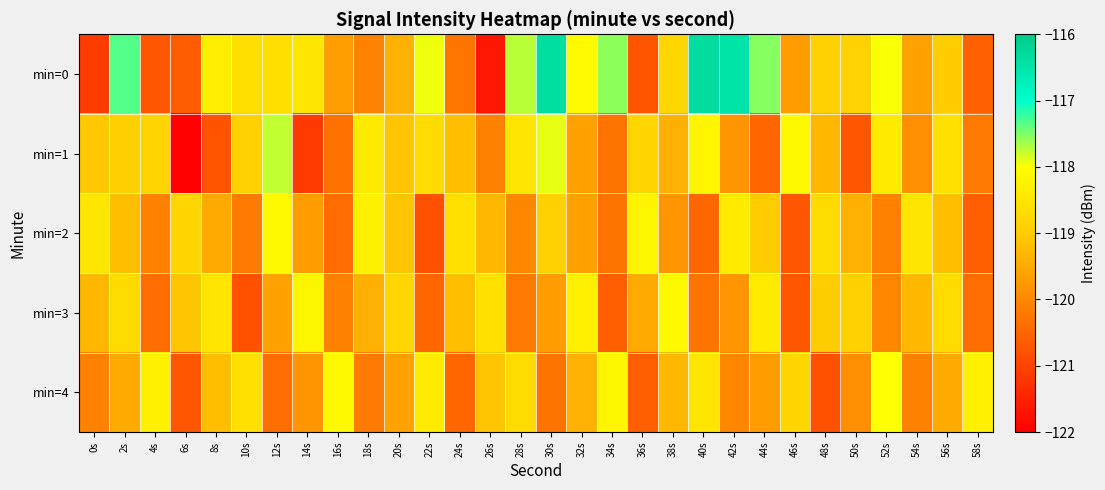

At 38s, list the series in order from largest to smallest.

min=3, min=0, min=4, min=1, min=2